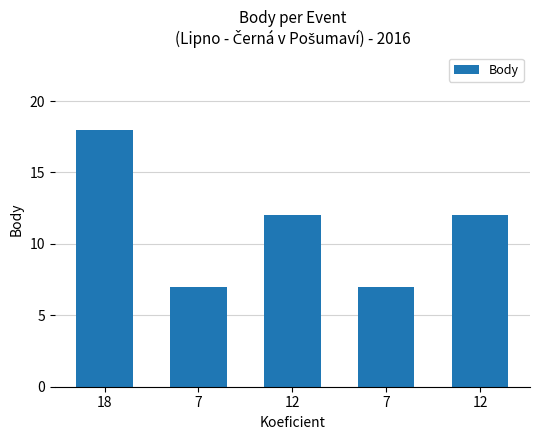

What is the label of the 1st bar from the left?

18